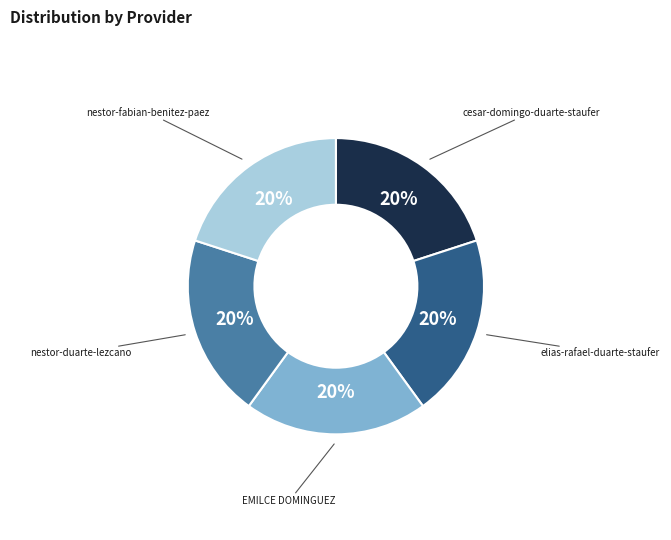

To the nearest percent, what is the average slice percentage?

20%